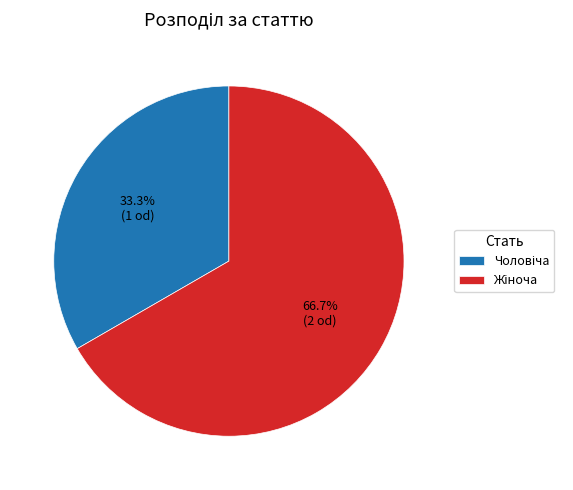

Count the number of slices in the pie.

2